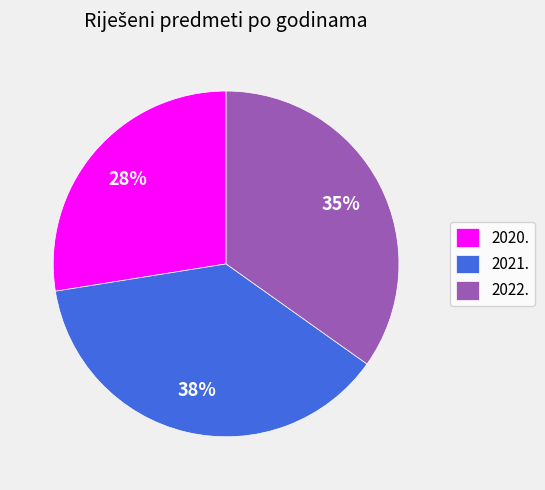

To the nearest percent, what portion does 2021. represent?

38%